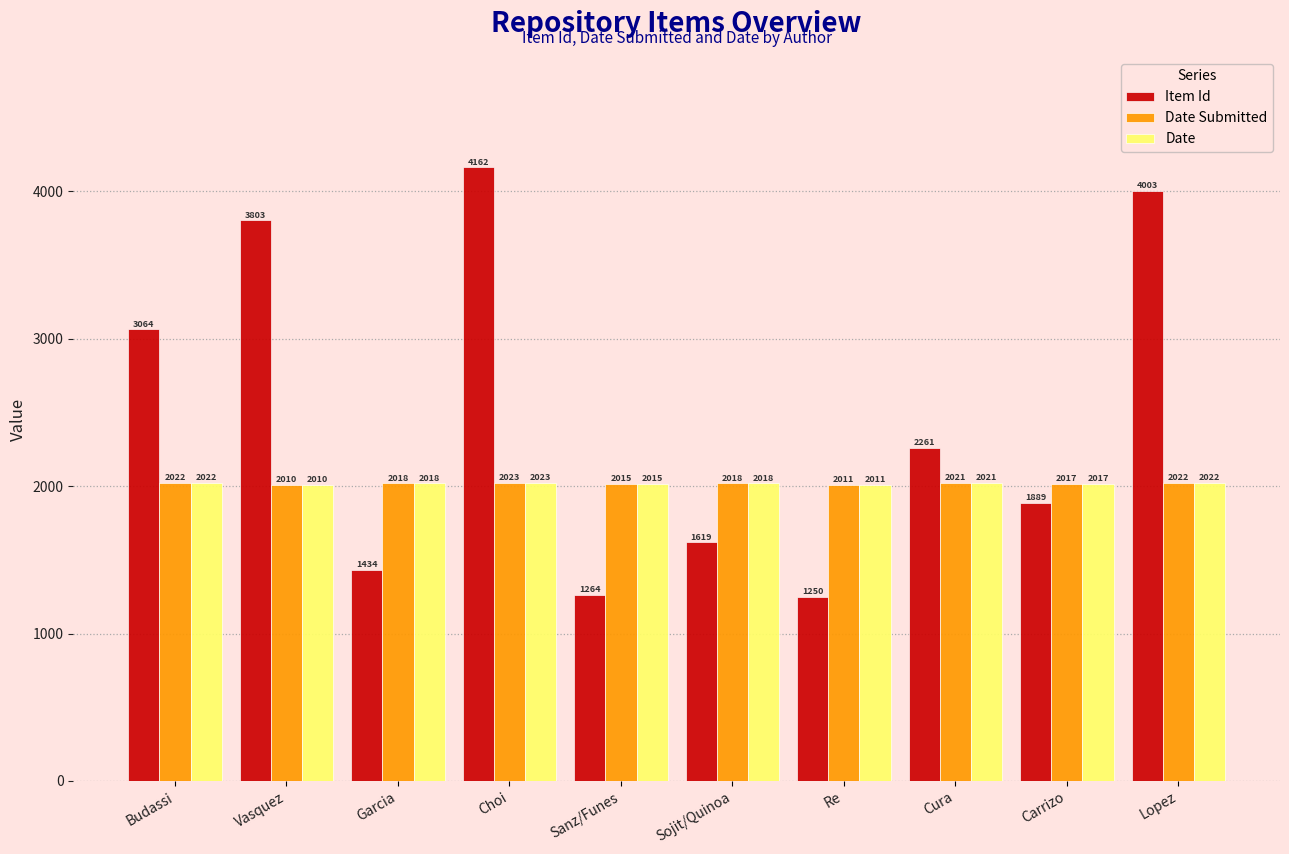

What are all the series names shown in the legend?

Item Id, Date Submitted, Date